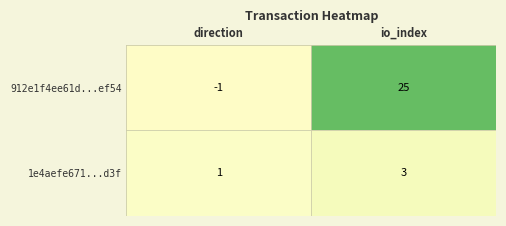

Which series has the largest range (max minus min)?

912e1f4ee61d...ef54